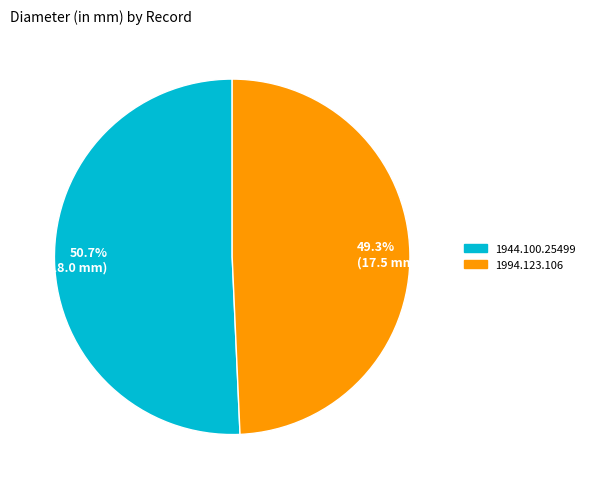

What is the ratio of the value at 49.3% (17.5 mm) to the value at 50.7% (18.0 mm)?

1.0